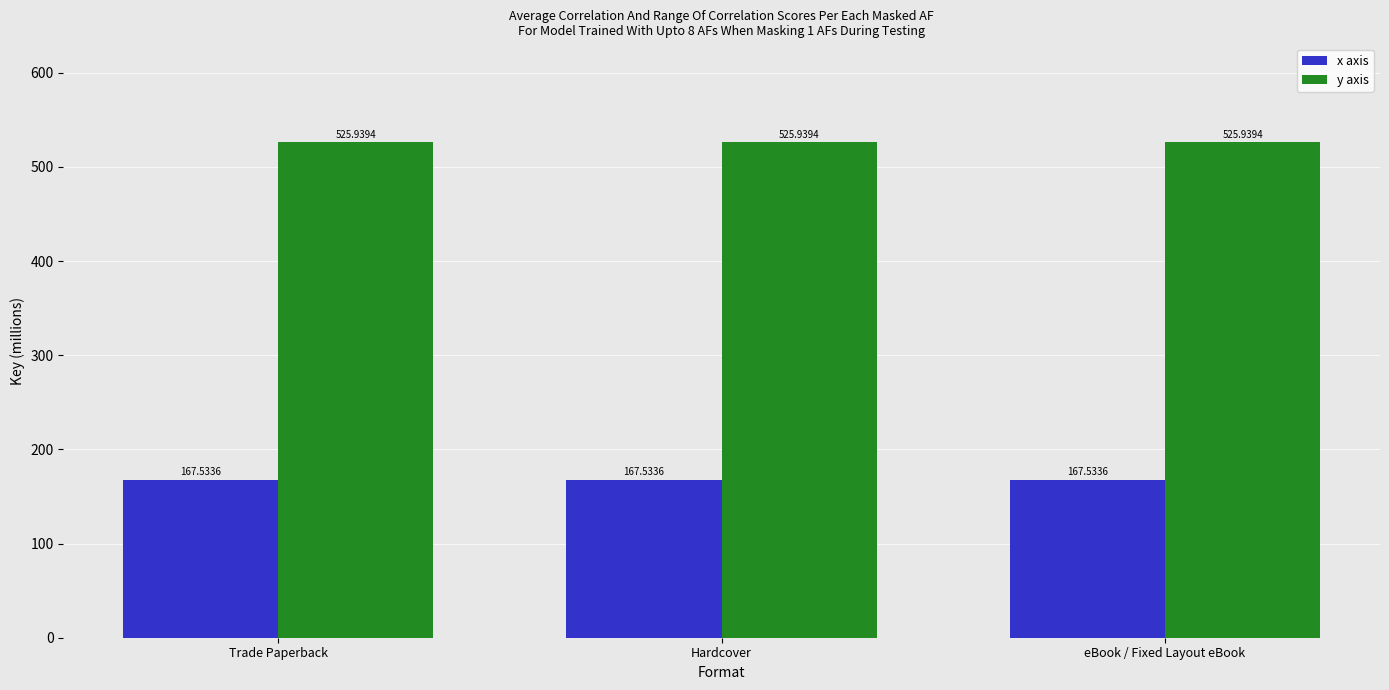

What is the sum of the y axis values at eBook / Fixed Layout eBook and Trade Paperback?

1051.9